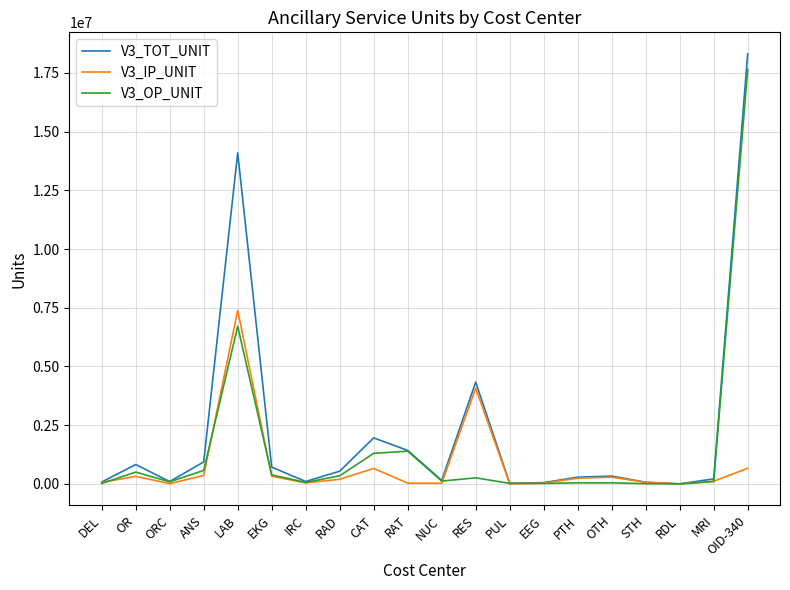

At which label does V3_OP_UNIT reach its peak?

OID-340